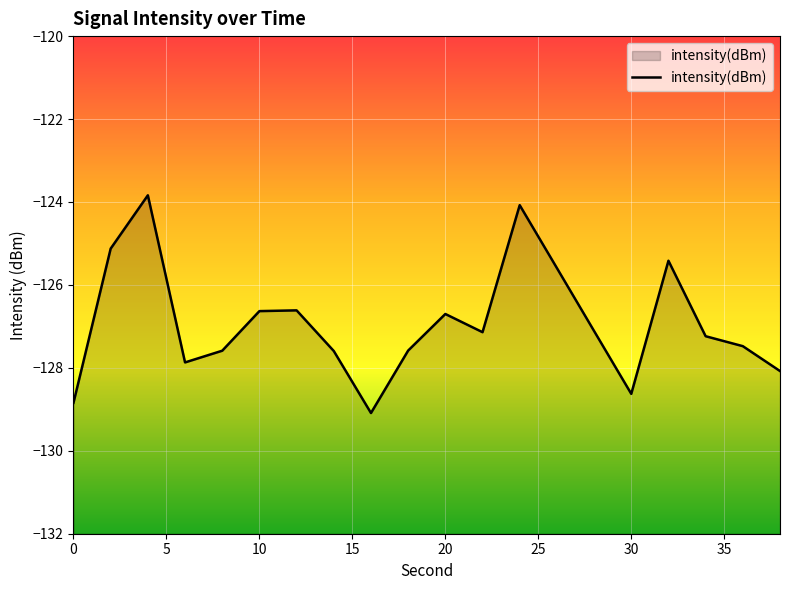

True or false: the data shows -185.5 at 20.

False